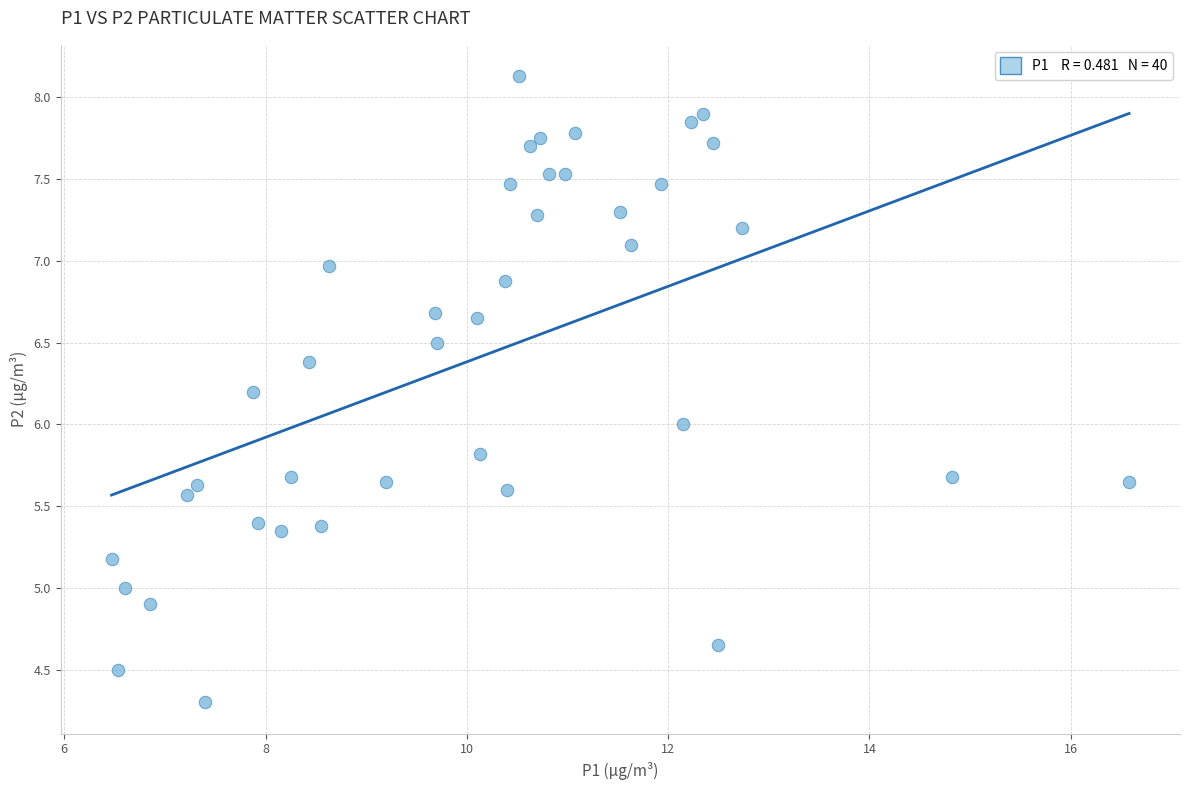

What is the range of X values (max minus min)?

10.1